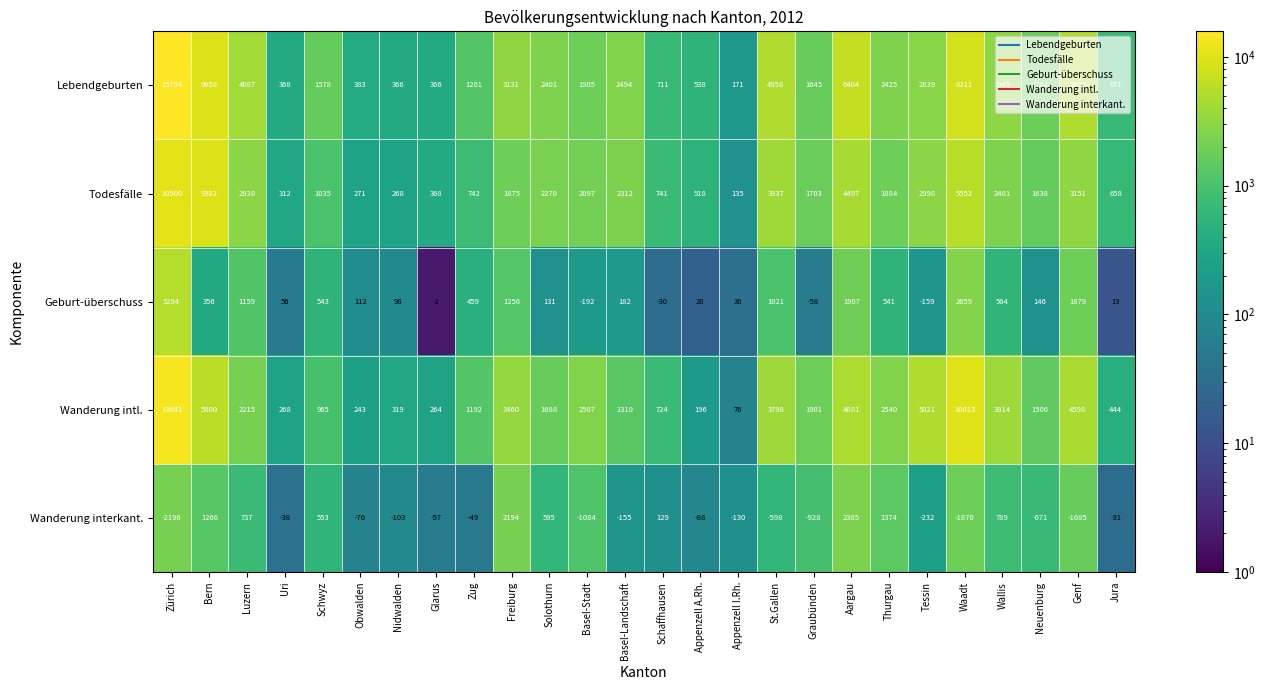

What is the average value of the Todesfälle series?

2468